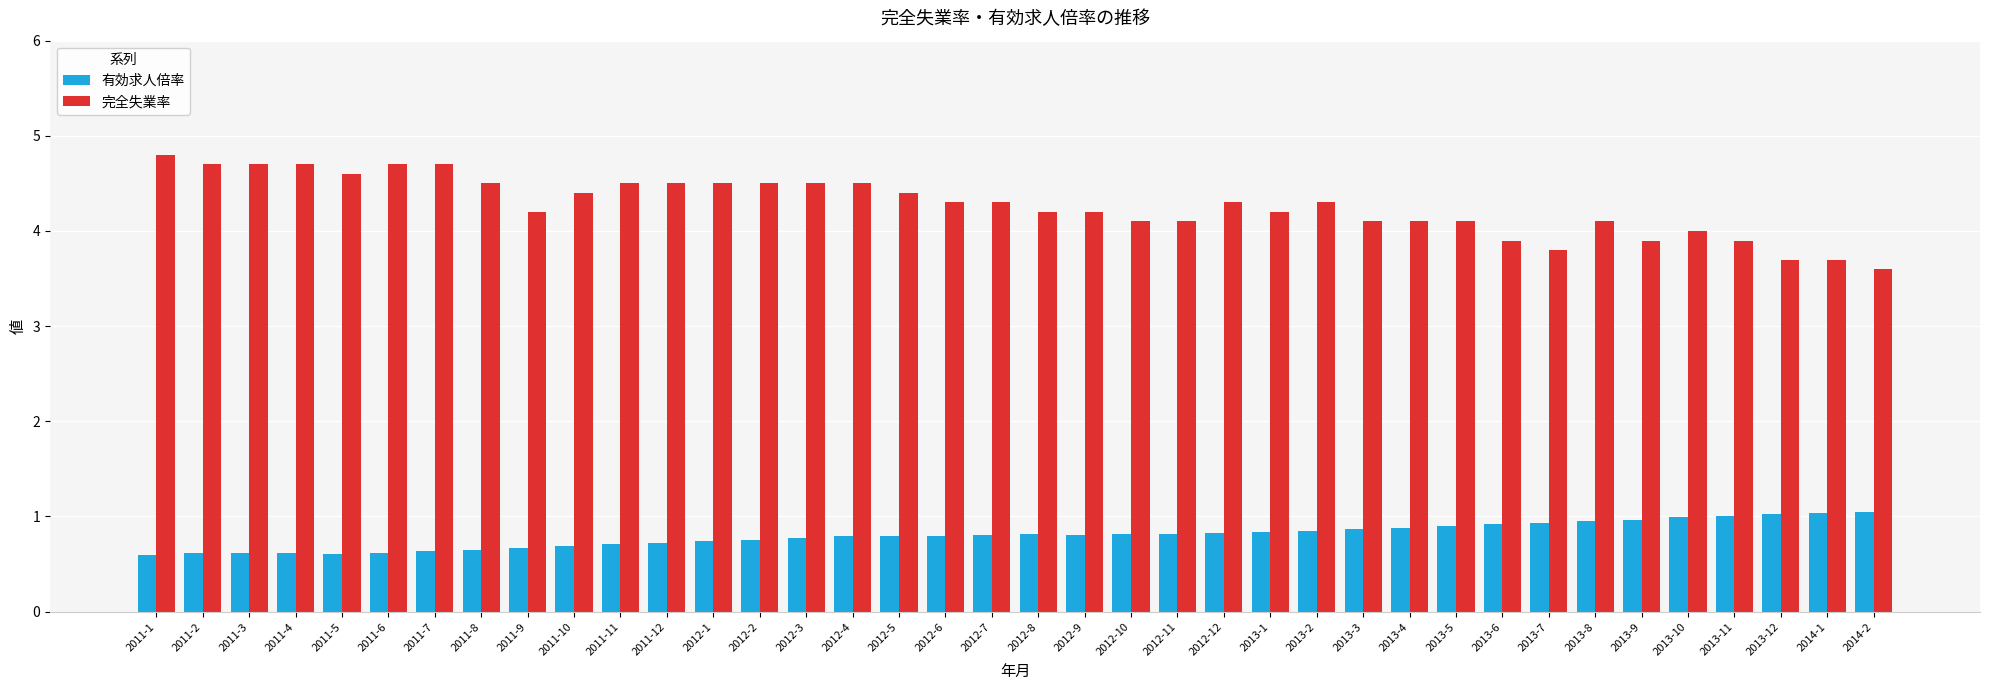

The 有効求人倍率 series shows 0.8 at 2012-8. True or false?

True